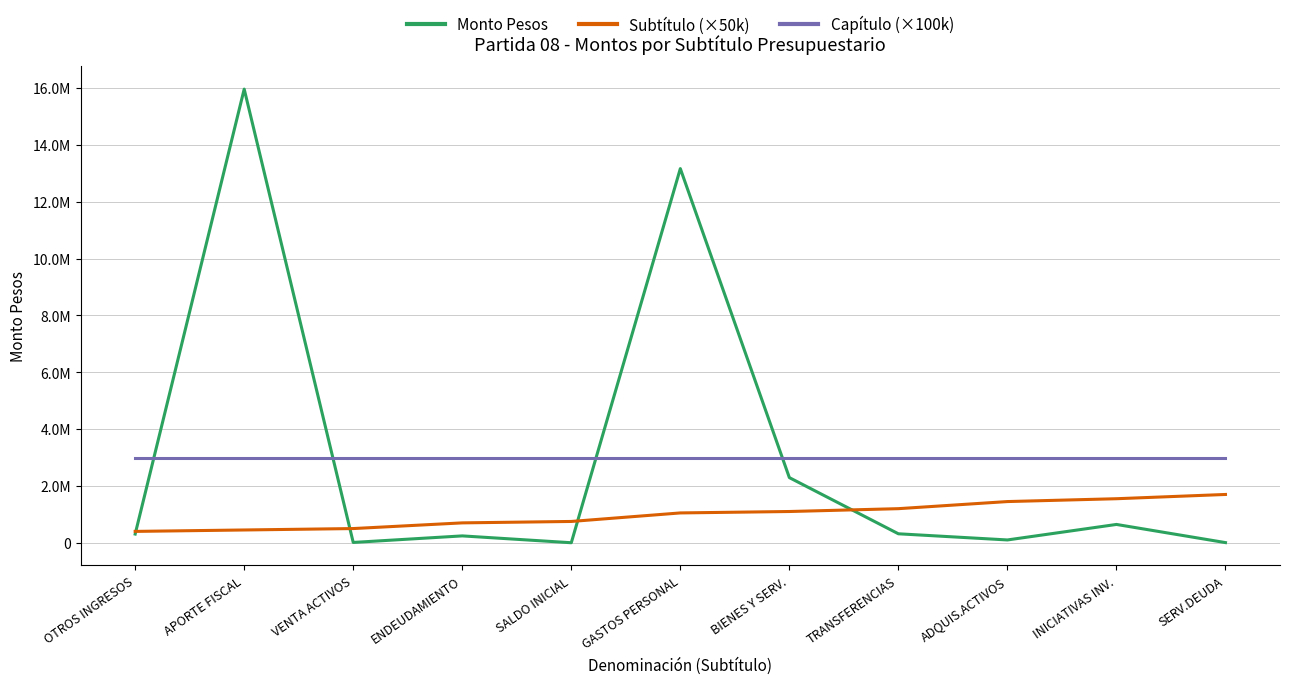

At which category does Monto Pesos reach its first local valley?

VENTA ACTIVOS